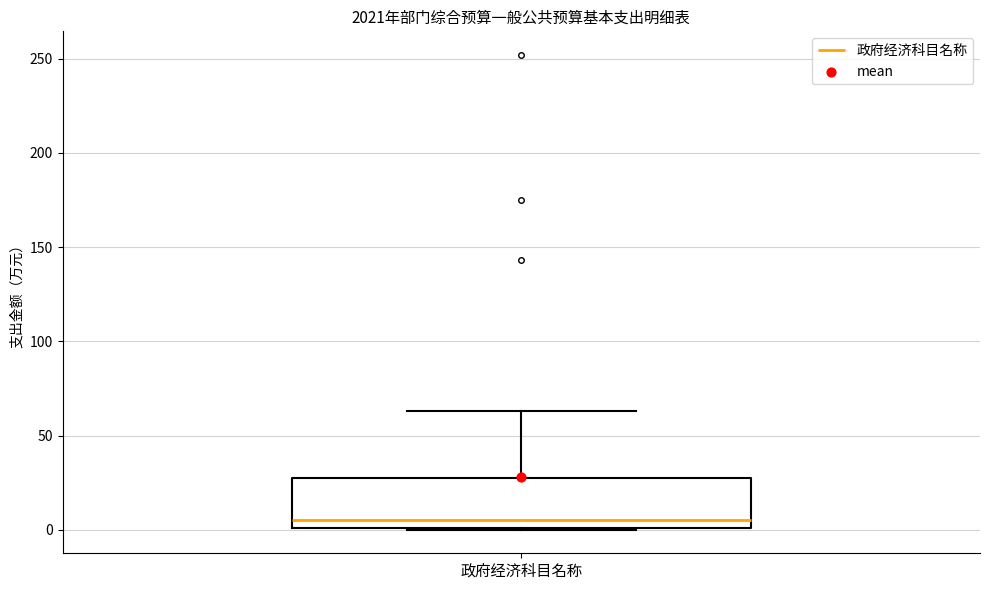

Where is the upper edge of the box for 政府经济科目名称 on the y-axis? The values are not printed on the chart, so give them approximately, as read against the axis.

30